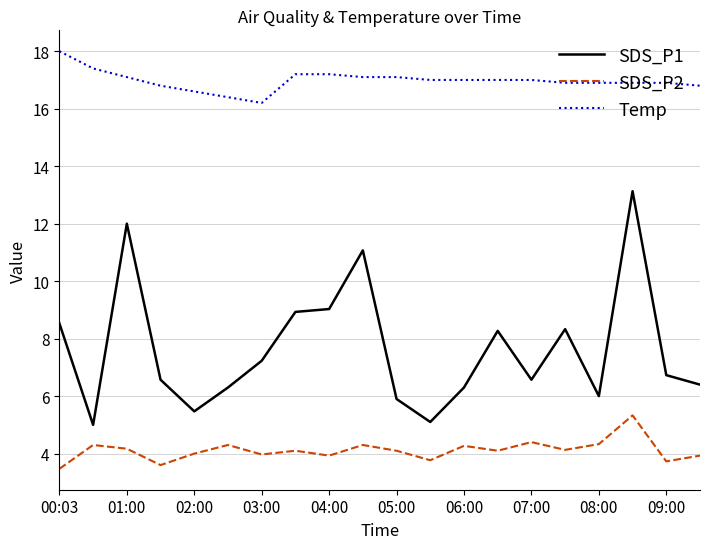

True or false: SDS_P2 and Temp intersect in this chart.

False